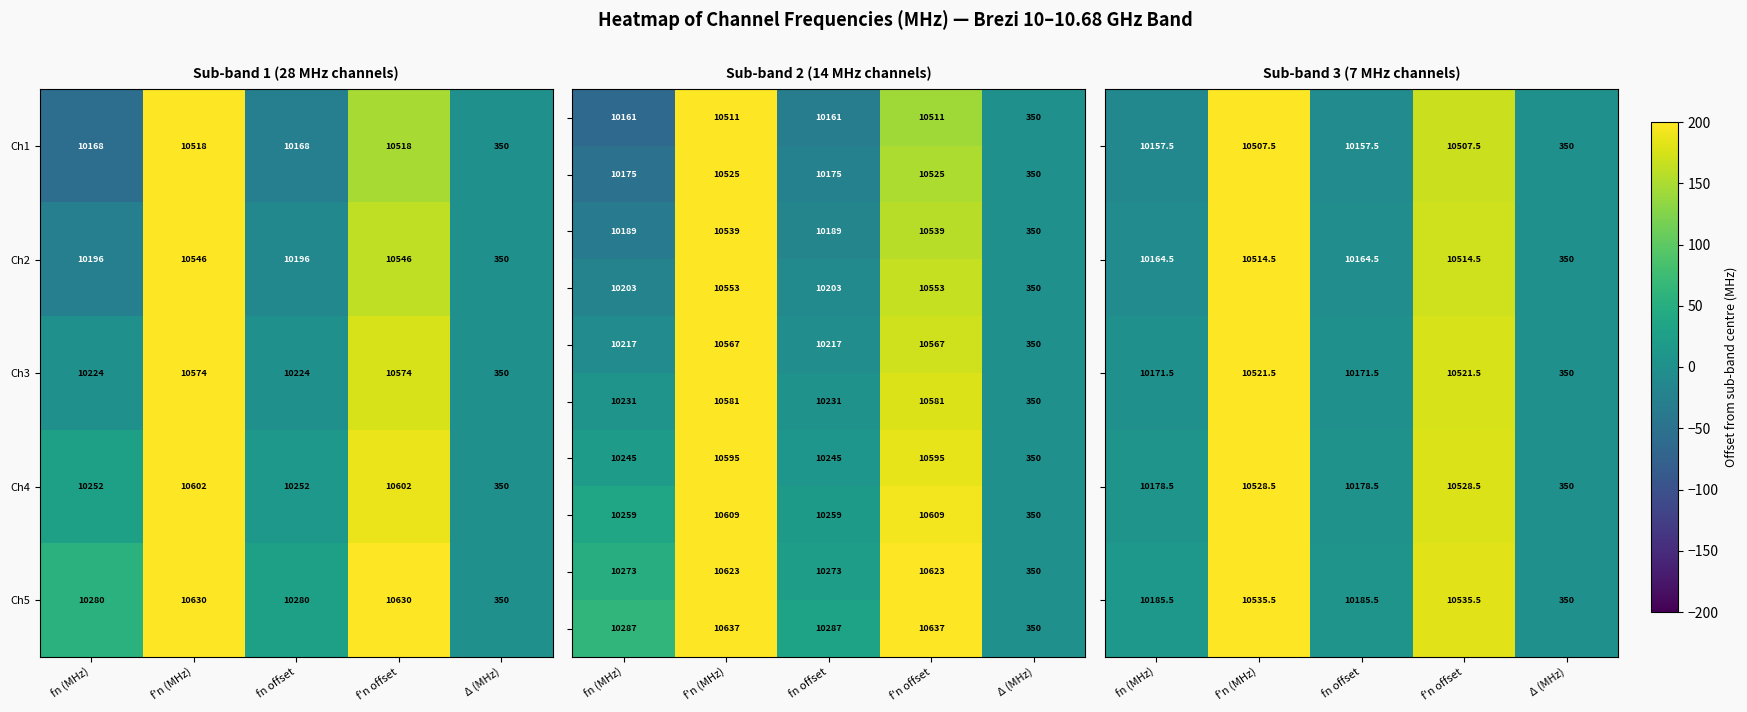

Is it true that Ch2 equals 15600 at fn (MHz)?

False